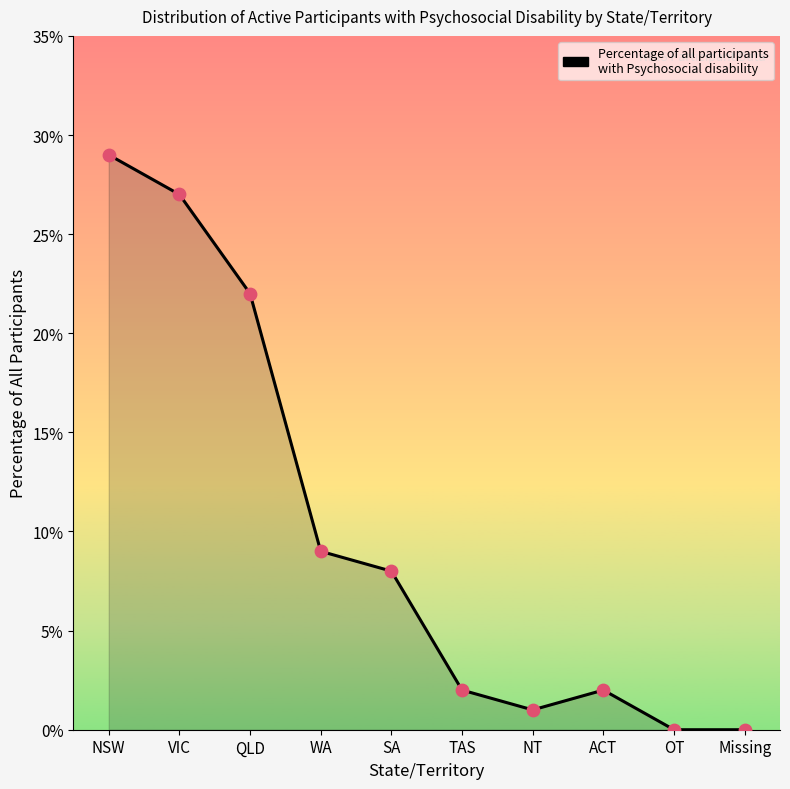

Which has a higher value, SA or WA?

WA